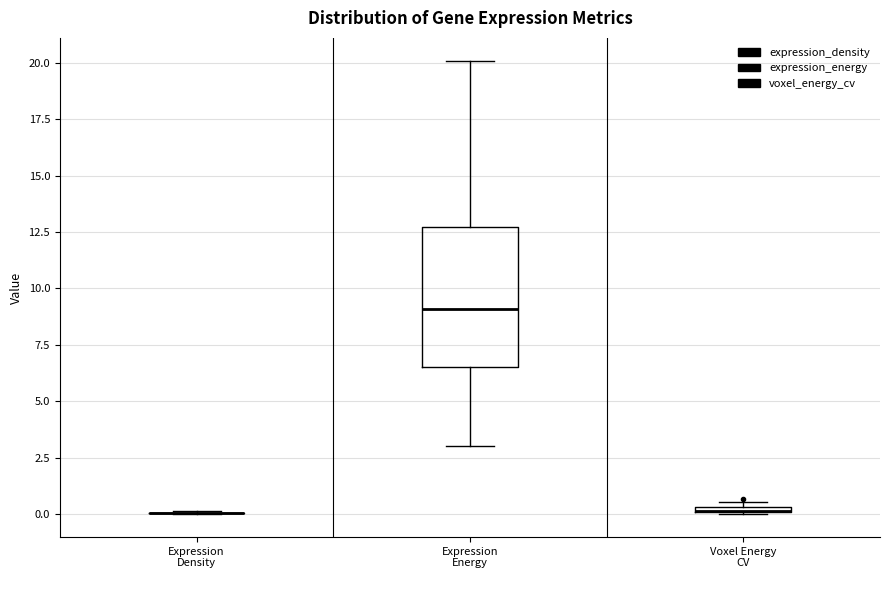

Which box is the tallest, from its lower edge to its upper edge?

Expression Energy